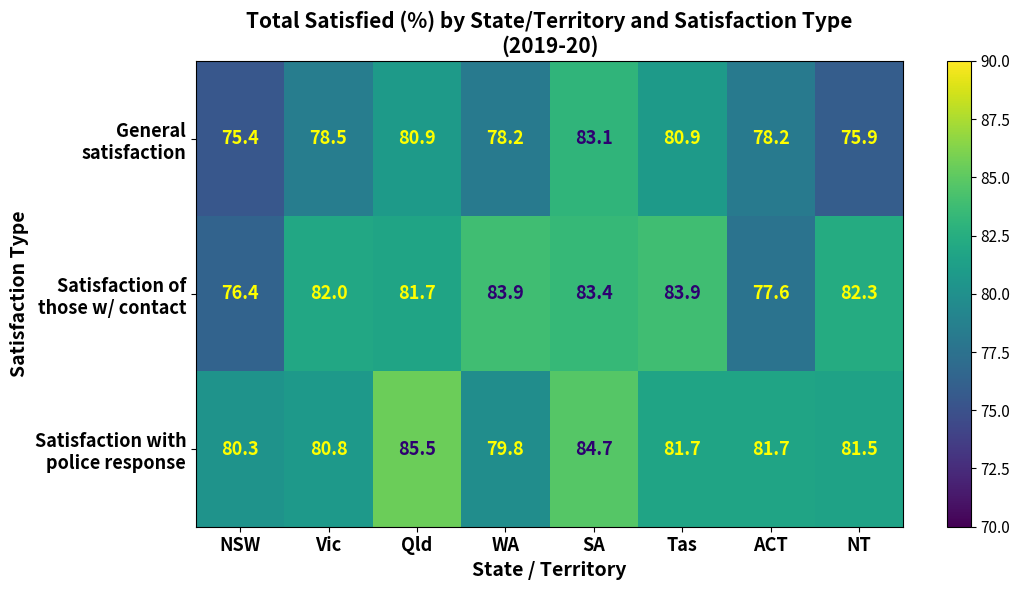

What is the total value across all series at Vic?

241.3